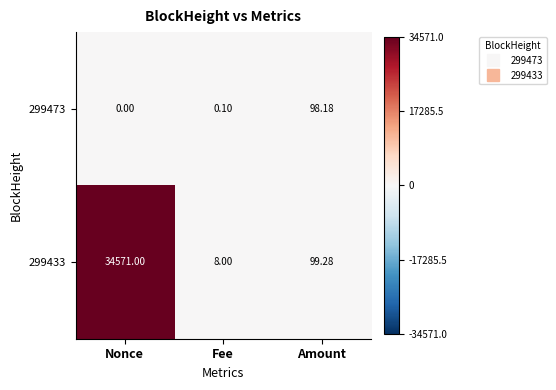

At which category is the sum across all series the highest?

Nonce